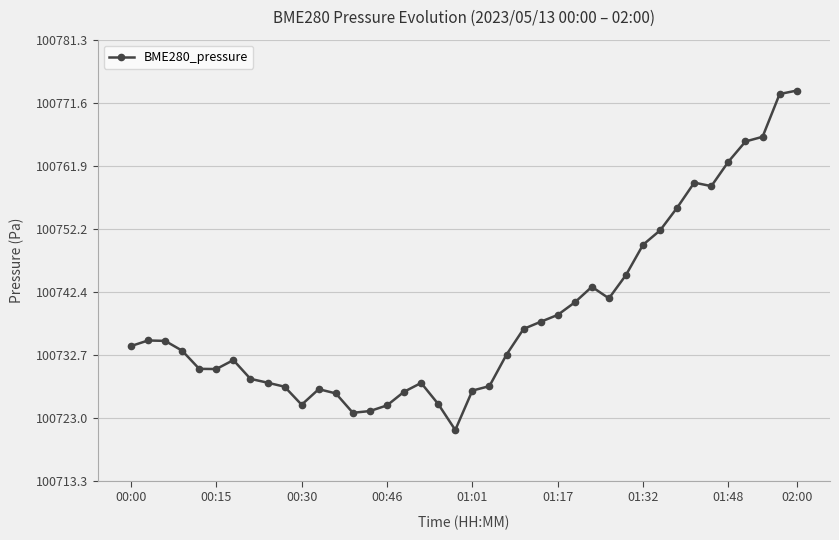

What is the minimum value shown in the chart?

100721.2